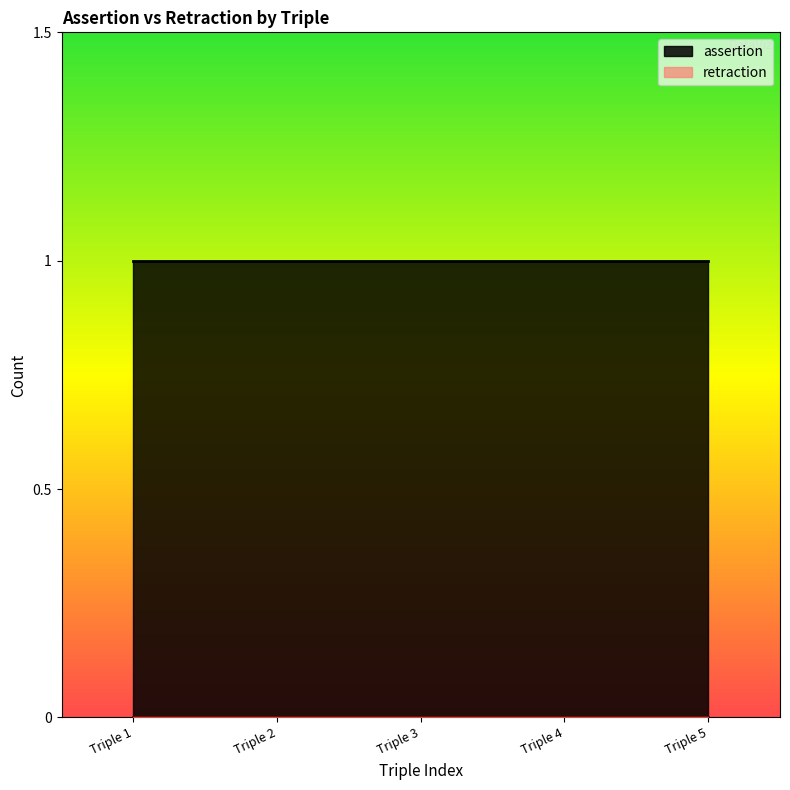

Is it true that assertion equals 0 at Triple 2?

False